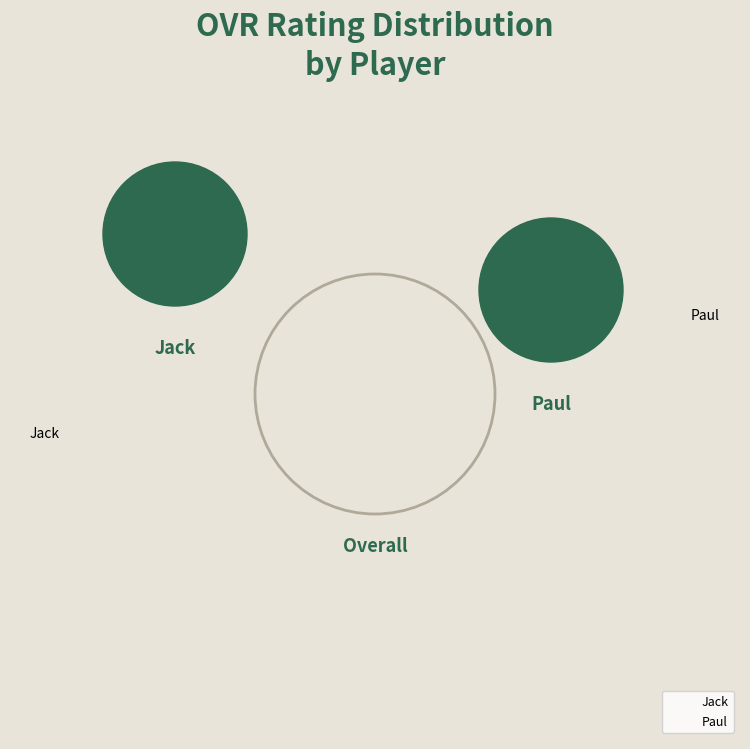

Which slice is the largest?

Jack